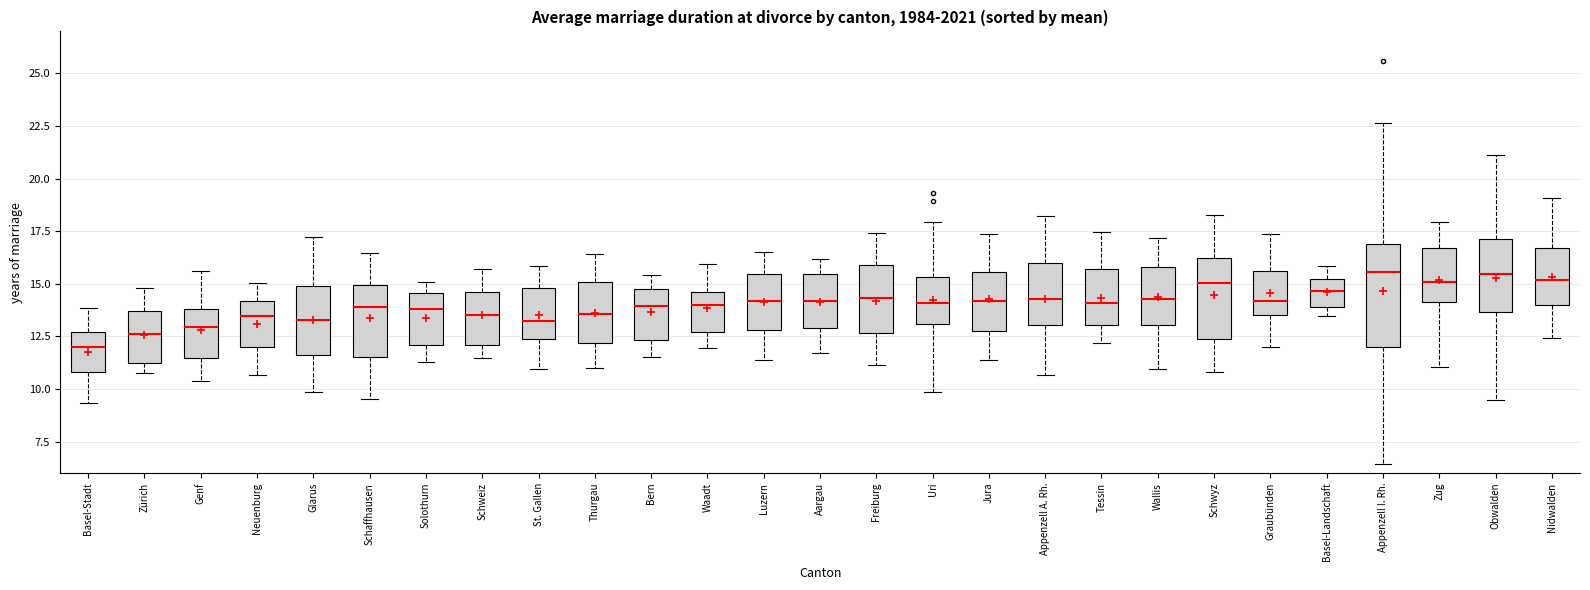

Reading left to right, read every box against the y-axis: the position of its median line, the range the box covers, and the ends of its whiskers. The values are not printed on the chart, so give them approximately, as read against the axis.

Basel-Stadt: median 12.0, box 11.0 to 12.5, whiskers 9.5 to 14.0
Zürich: median 12.5, box 11.0 to 13.5, whiskers 10.5 to 15.0
Genf: median 13.0, box 11.5 to 14.0, whiskers 10.5 to 15.5
Neuenburg: median 13.5, box 12.0 to 14.0, whiskers 10.5 to 15.0
Glarus: median 13.5, box 11.5 to 15.0, whiskers 10.0 to 17.0
Schaffhausen: median 14.0, box 11.5 to 15.0, whiskers 9.5 to 16.5
Solothurn: median 14.0, box 12.0 to 14.5, whiskers 11.5 to 15.0
Schweiz: median 13.5, box 12.0 to 14.5, whiskers 11.5 to 15.5
St. Gallen: median 13.0, box 12.5 to 15.0, whiskers 11.0 to 16.0
Thurgau: median 13.5, box 12.0 to 15.0, whiskers 11.0 to 16.5
Bern: median 14.0, box 12.5 to 15.0, whiskers 11.5 to 15.5
Waadt: median 14.0, box 12.5 to 14.5, whiskers 12.0 to 16.0
Luzern: median 14.0, box 13.0 to 15.5, whiskers 11.5 to 16.5
Aargau: median 14.0, box 13.0 to 15.5, whiskers 11.5 to 16.0
Freiburg: median 14.5, box 12.5 to 16.0, whiskers 11.0 to 17.5
Uri: median 14.0, box 13.0 to 15.5, whiskers 10.0 to 18.0
Jura: median 14.0, box 13.0 to 15.5, whiskers 11.5 to 17.5
Appenzell A. Rh.: median 14.5, box 13.0 to 16.0, whiskers 10.5 to 18.0
Tessin: median 14.0, box 13.0 to 15.5, whiskers 12.0 to 17.5
Wallis: median 14.5, box 13.0 to 16.0, whiskers 11.0 to 17.0
Schwyz: median 15.0, box 12.5 to 16.0, whiskers 11.0 to 18.5
Graubünden: median 14.0, box 13.5 to 15.5, whiskers 12.0 to 17.5
Basel-Landschaft: median 14.5, box 14.0 to 15.5, whiskers 13.5 to 16.0
Appenzell I. Rh.: median 15.5, box 12.0 to 17.0, whiskers 6.5 to 22.5
Zug: median 15.0, box 14.0 to 16.5, whiskers 11.0 to 18.0
Obwalden: median 15.5, box 13.5 to 17.0, whiskers 9.5 to 21.0
Nidwalden: median 15.0, box 14.0 to 16.5, whiskers 12.5 to 19.0